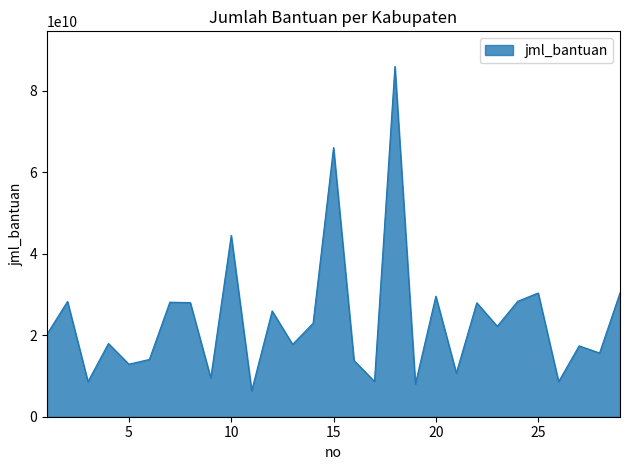

What is the minimum value shown in the chart?

6375000000